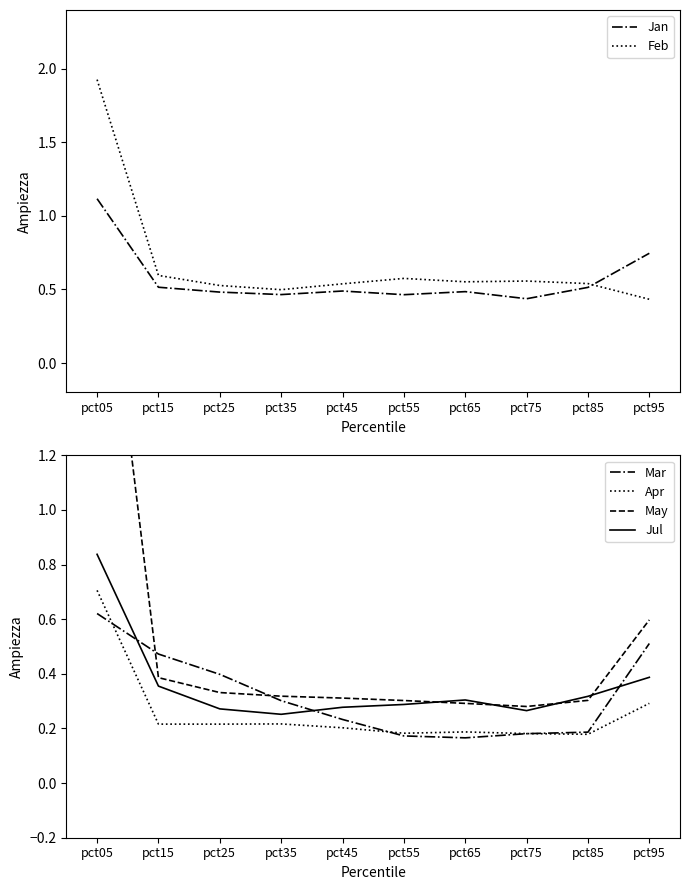

Is the value of Apr at pct85 greater than the value of Mar at pct85?

No